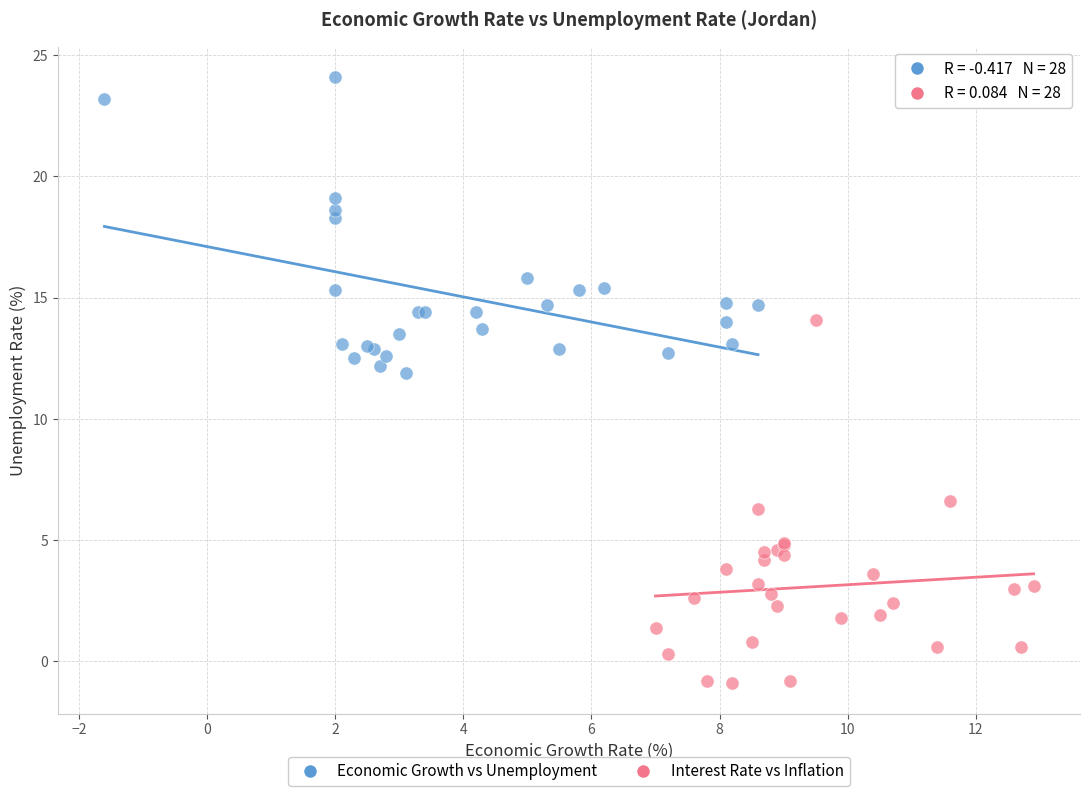

Which series reaches the maximum Y coordinate?

Economic Growth vs Unemployment